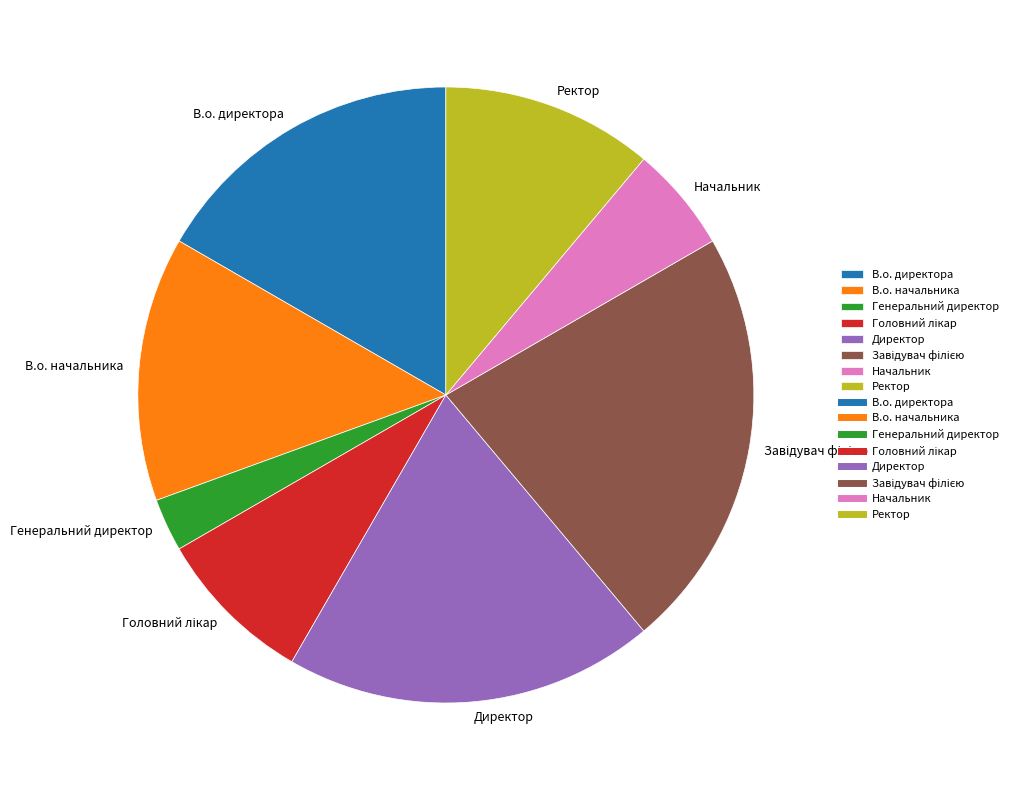

Do Начальник and Директор together represent more than half of the pie?

No